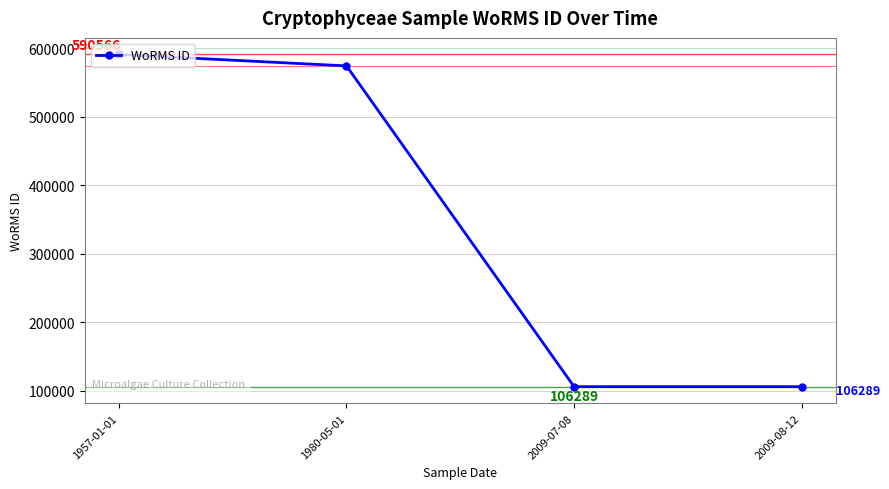

Is it true that the value at 1957-01-01 is 347136?

False